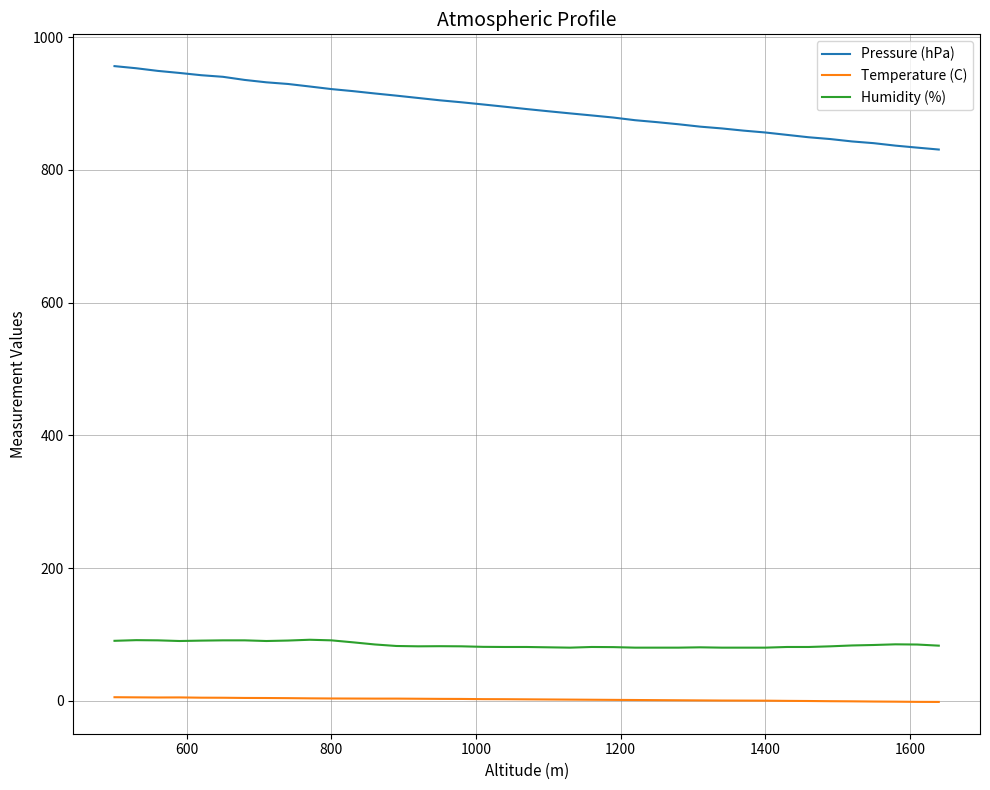

List the series in order of their peak value, lowest first.

Temperature (C), Humidity (%), Pressure (hPa)